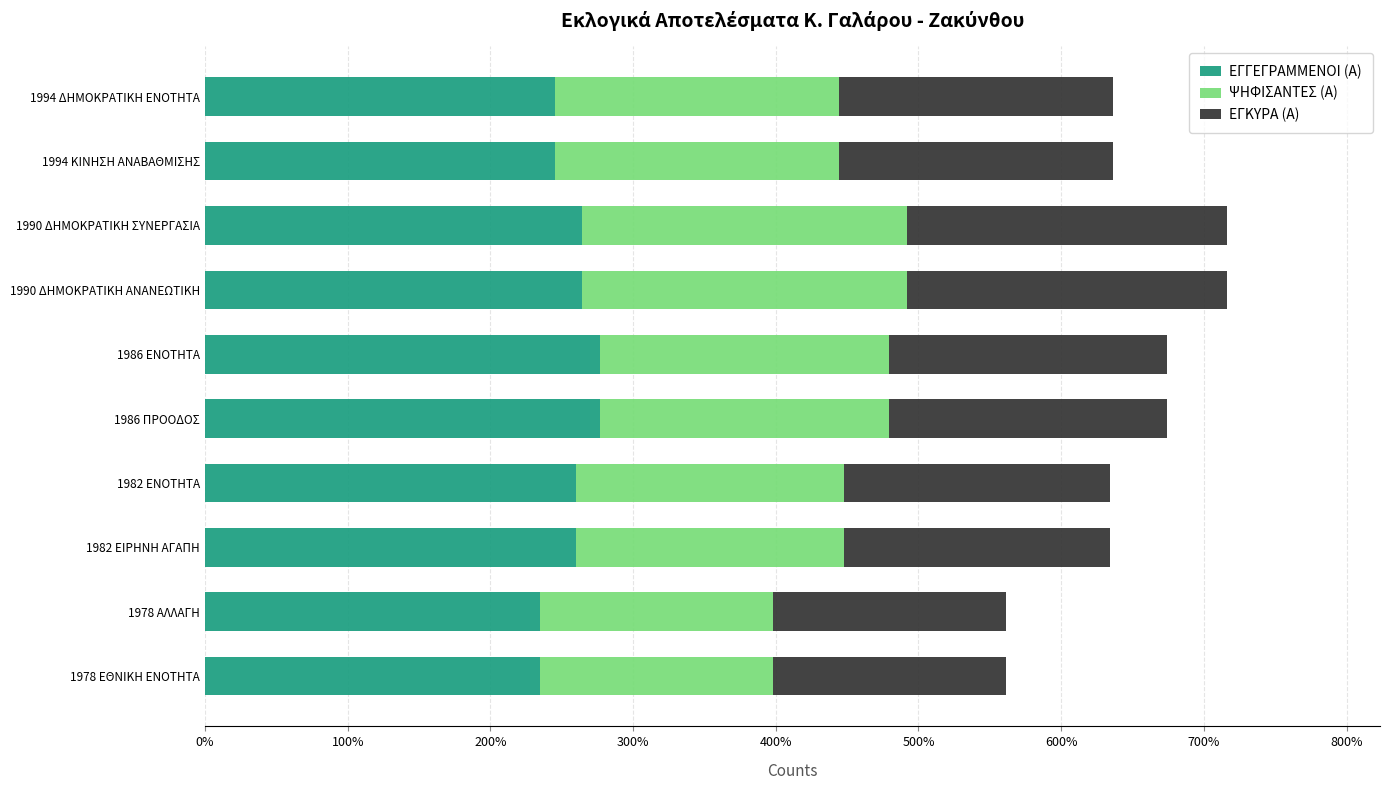

What is the total value across all series at 1982 ΕΙΡΗΝΗ ΑΓΑΠΗ?

634